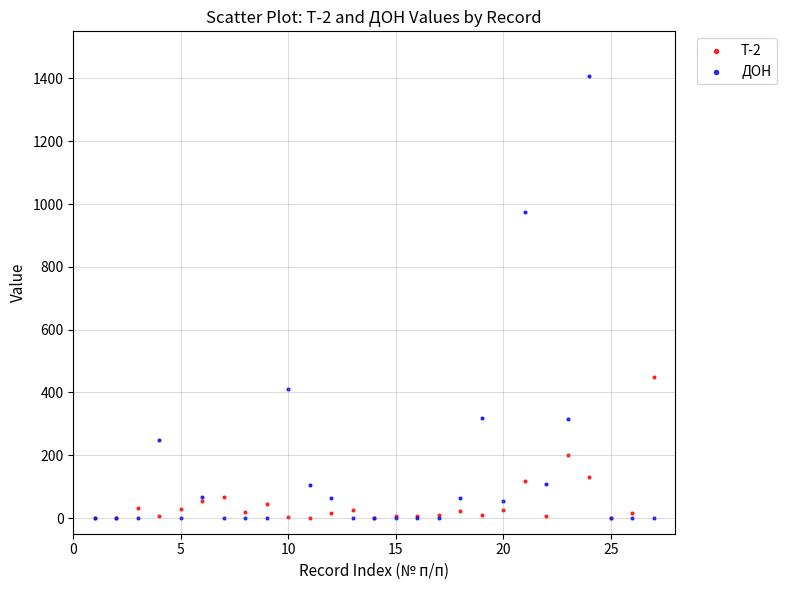

In the ДОН series, what Y value is closest to 704?

975